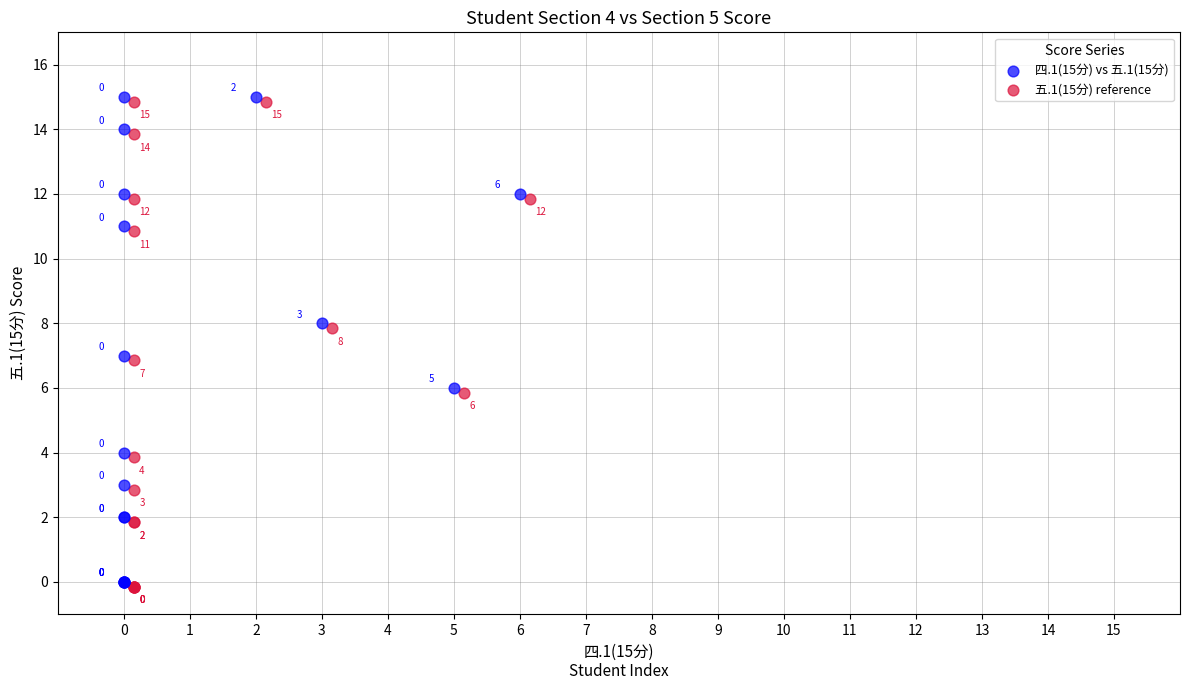

Which series reaches the minimum Y coordinate?

五.1(15分) reference